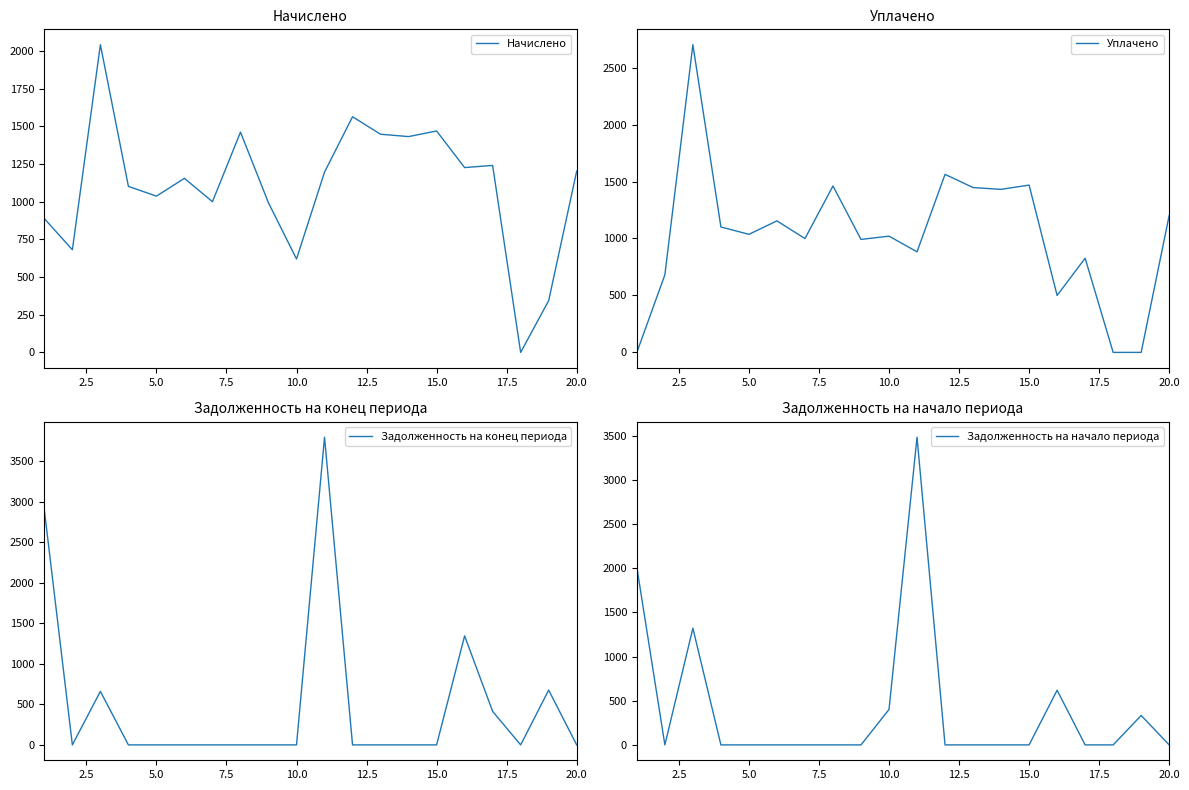

What are all the series names shown in the legend?

Начислено, Уплачено, Задолженность на конец периода, Задолженность на начало периода